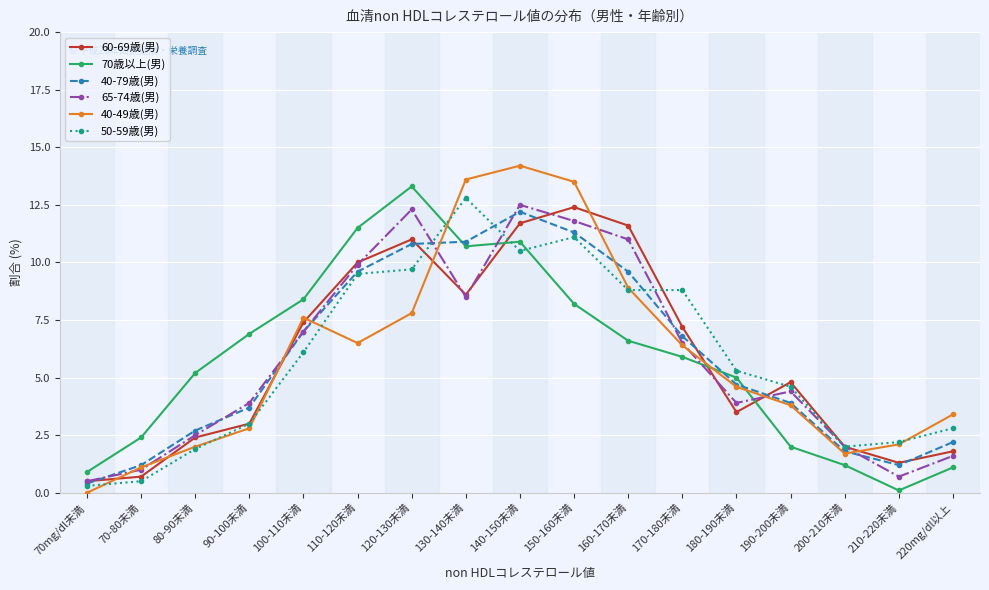

Where does the 40-79歳(男) series first go above 4?

100-110未満